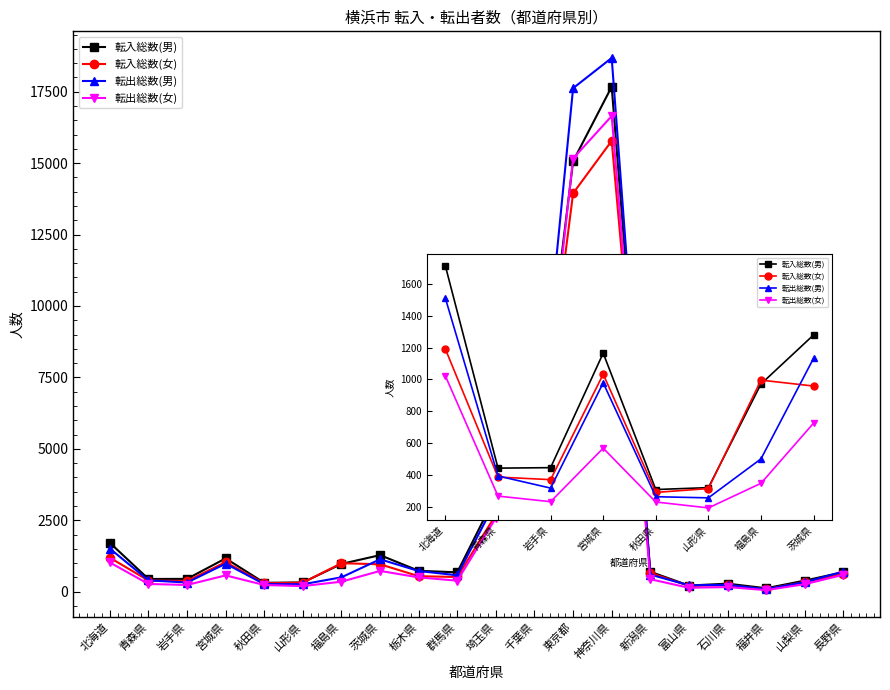

What is the approximate value of 転入総数(男) at 秋田県?

311